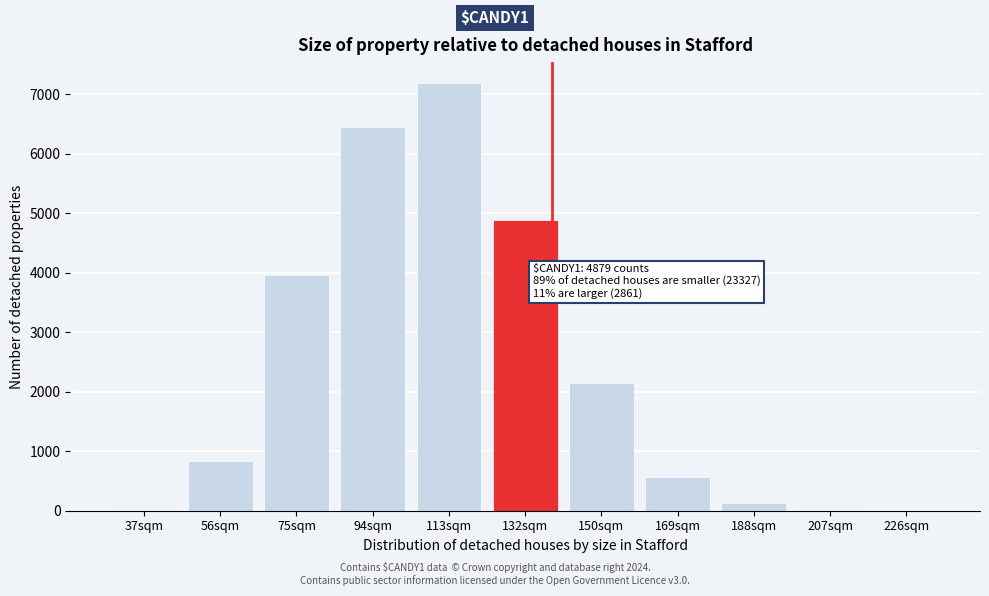

Which label corresponds to the largest value in the chart?

113sqm